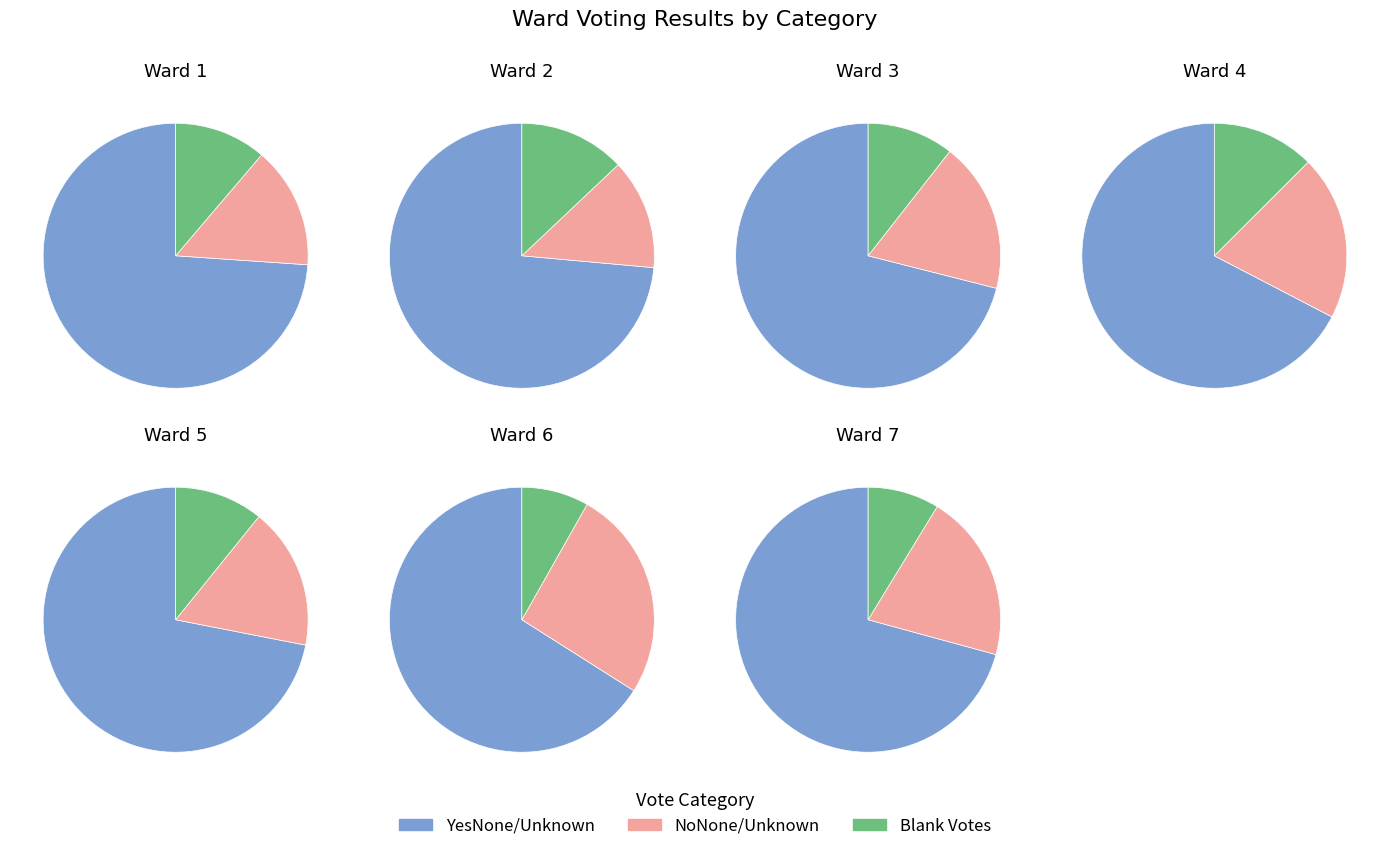

Is it true that 3 is 21% of the pie?

False